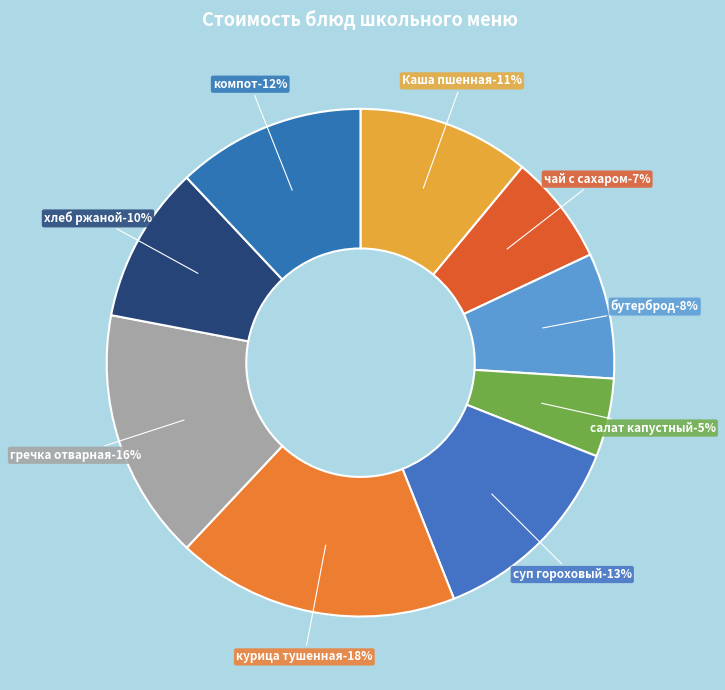

The чай с сахаром slice represents 7% of the pie. True or false?

True